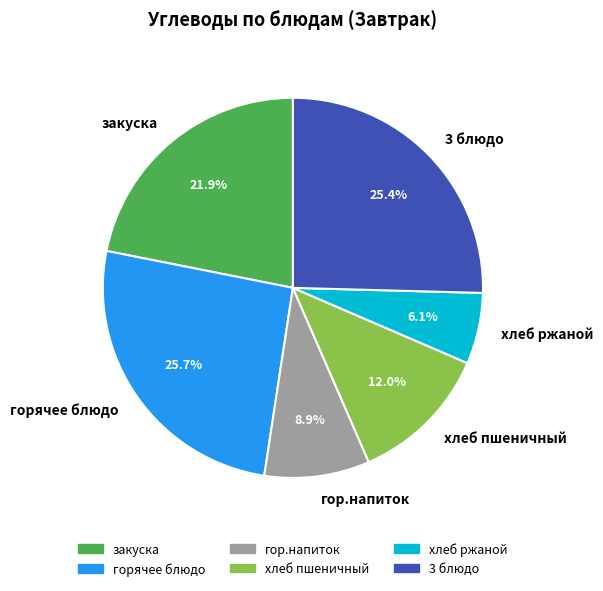

Which has a higher value, хлеб пшеничный or 3 блюдо?

3 блюдо